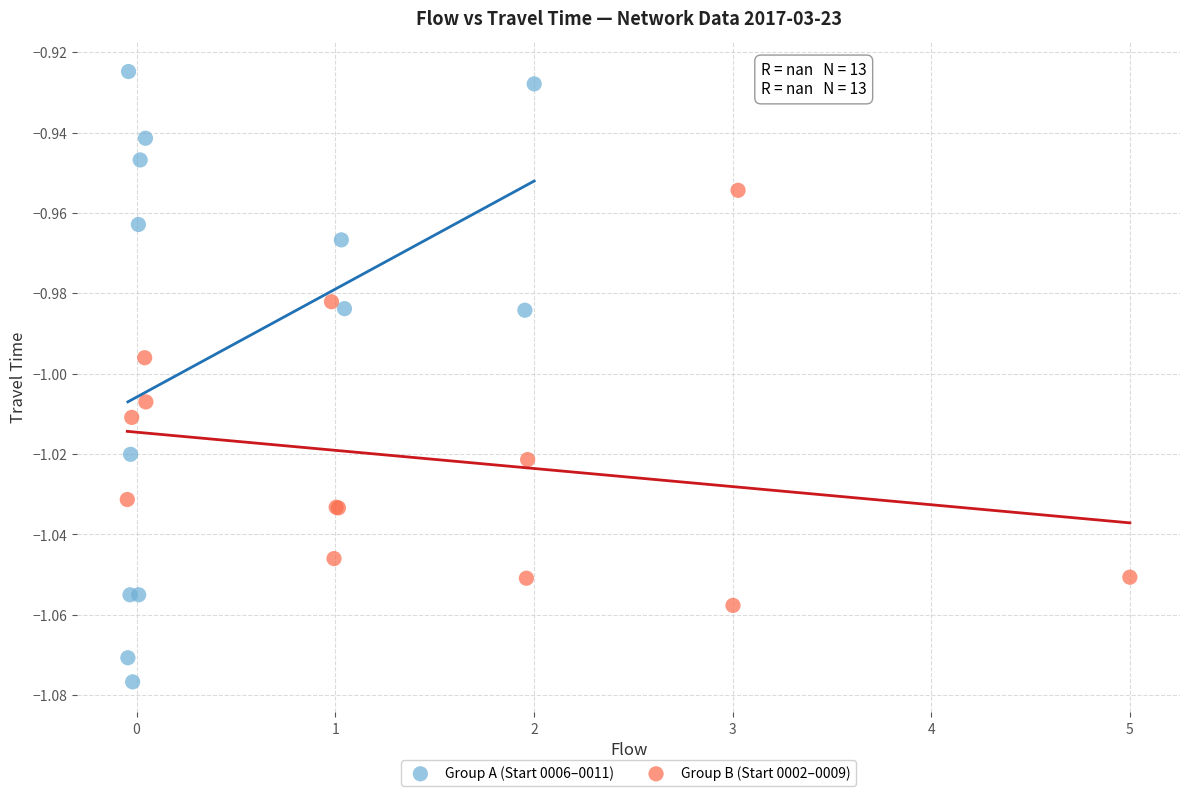

What are all the series names shown in the legend?

Group A (Start 0006–0011), Group B (Start 0002–0009)